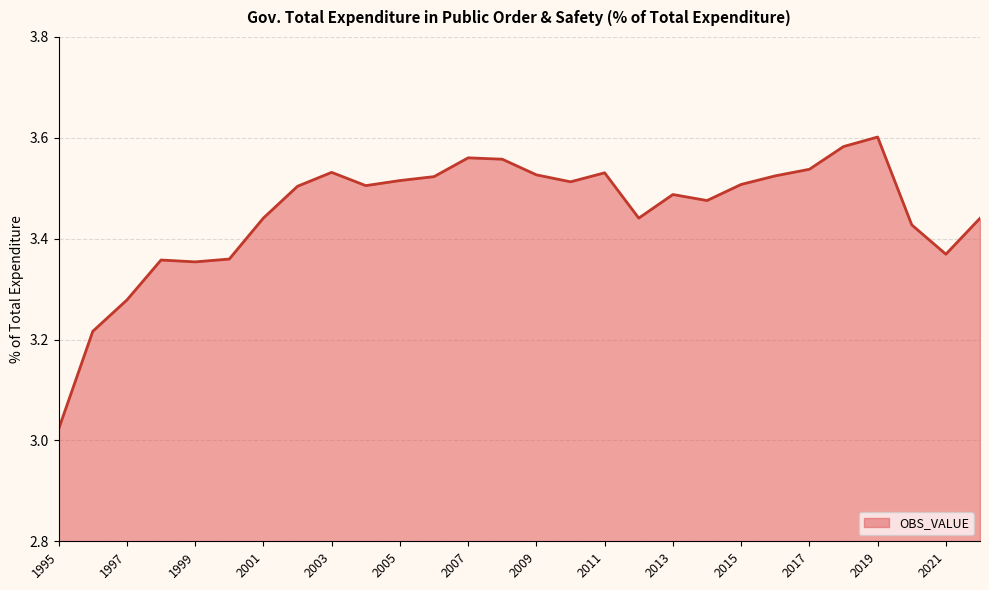

What is the difference between the maximum and minimum values?

0.6